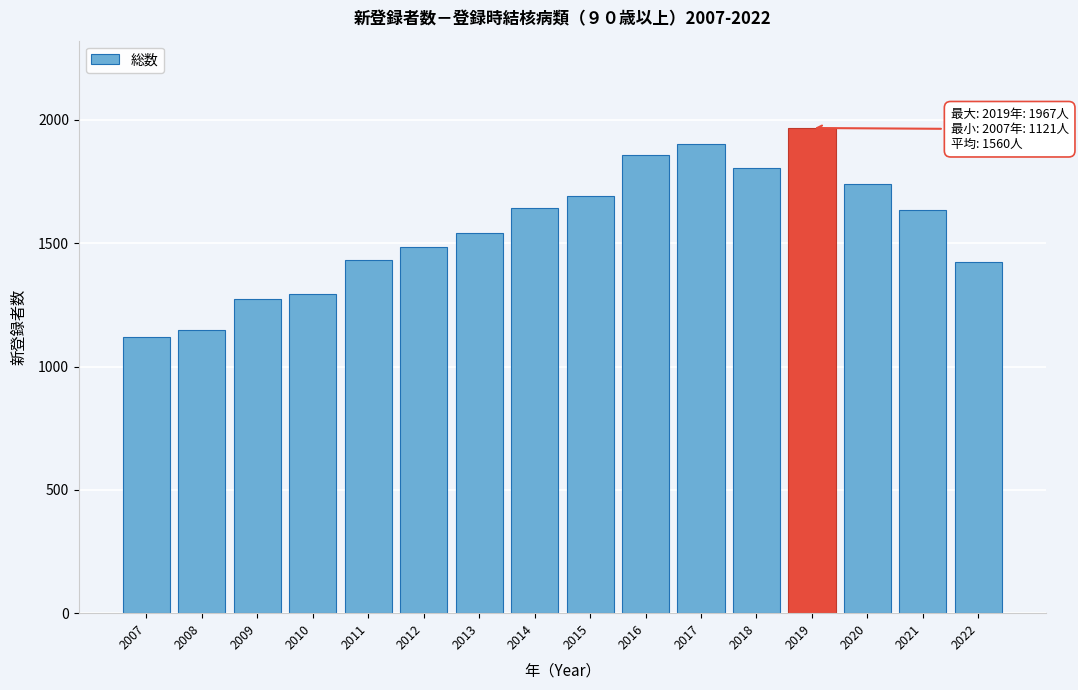

What is the difference between the maximum and minimum values?

846